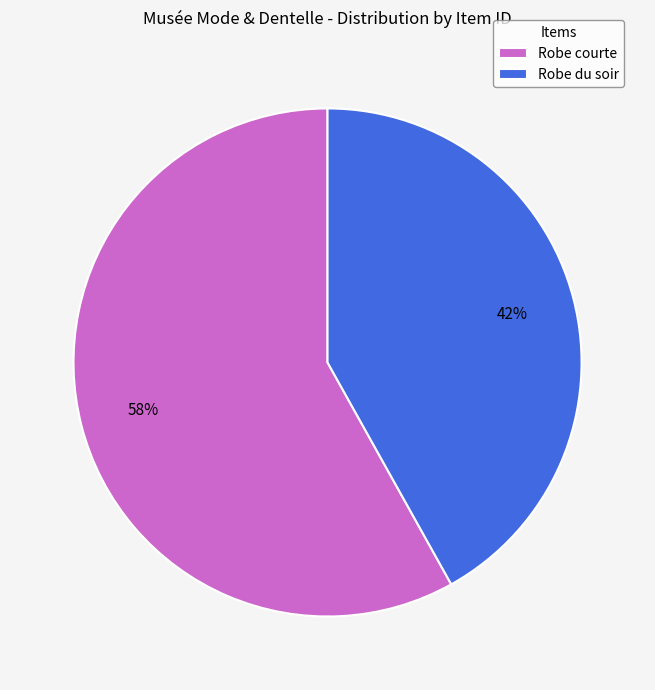

Between Robe courte and Robe du soir, which is larger?

Robe courte